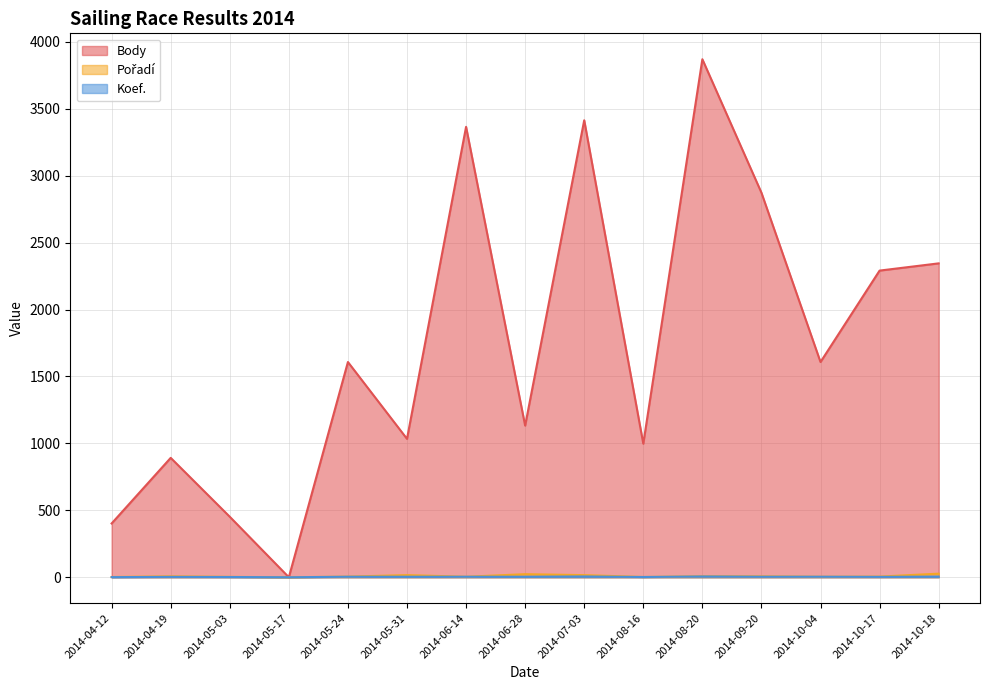

The Koef. series shows 4 at 2014-05-24. True or false?

True